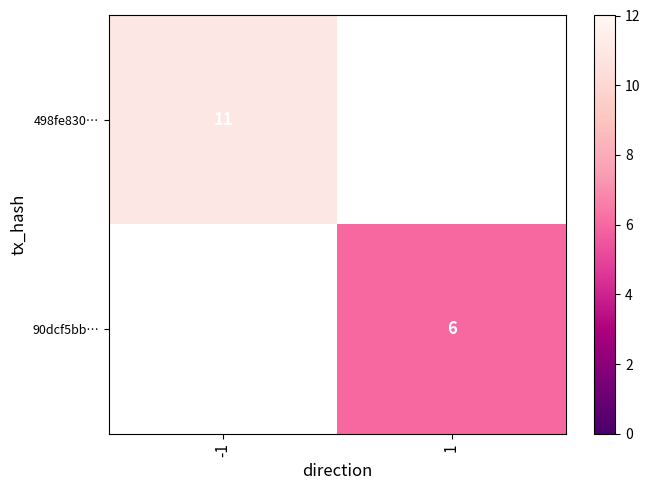

The 90dcf5bb… series shows 2 at 1. True or false?

False